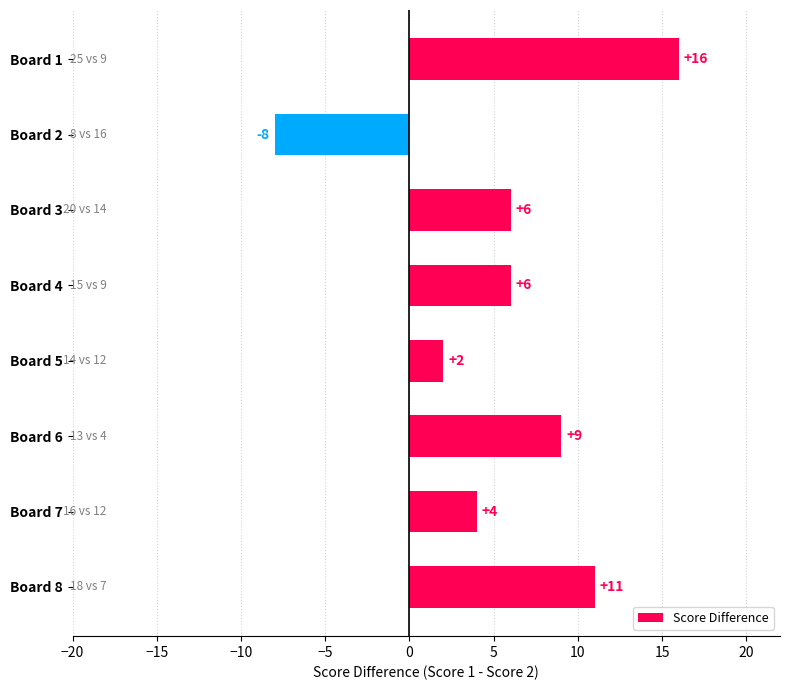

What is the sum of all values?

46